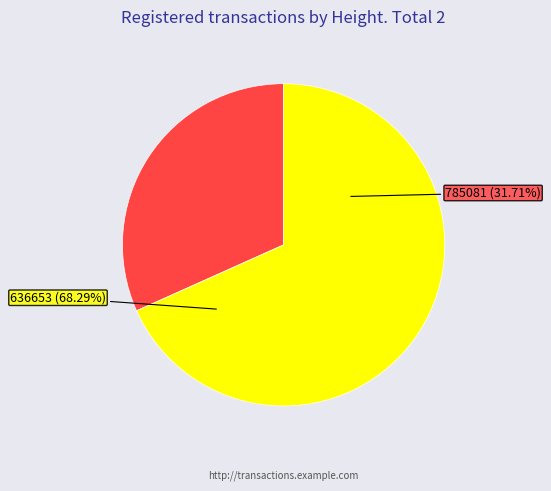

What percentage do 785081 and 636653 together represent?

100.0%